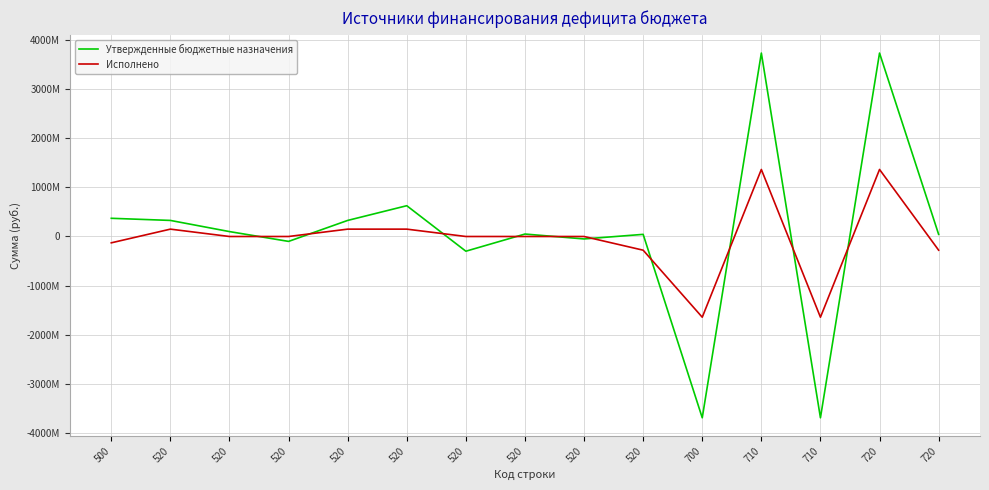

At which category is the sum across all series the highest?

710